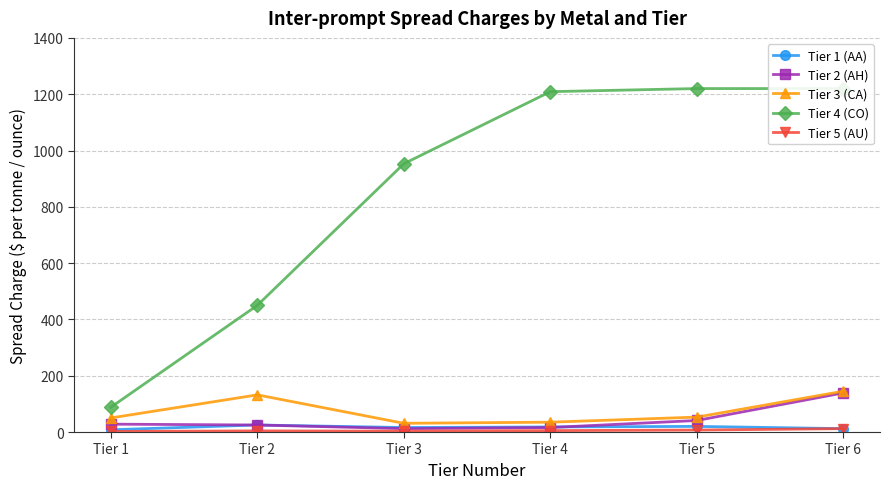

Is it true that Tier 1 (AA) equals 16 at Tier 3?

True